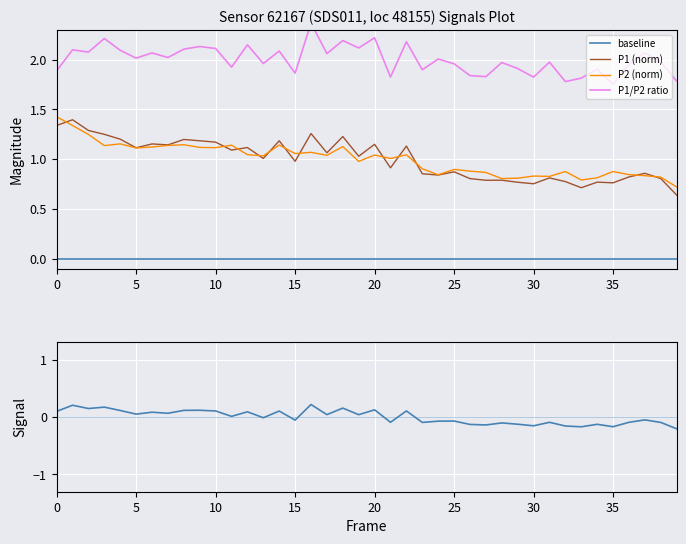

What is the value of the P2 (norm) point at the 39th from the left?

0.8